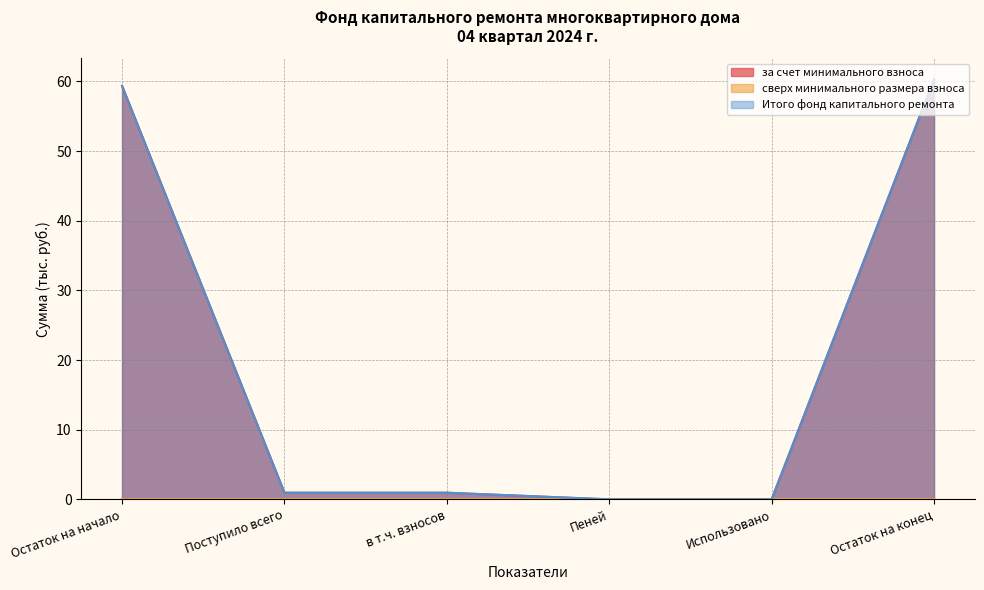

Is the value of за счет минимального взноса at Поступило всего greater than the value of Итого фонд капитального ремонта at Пеней?

Yes